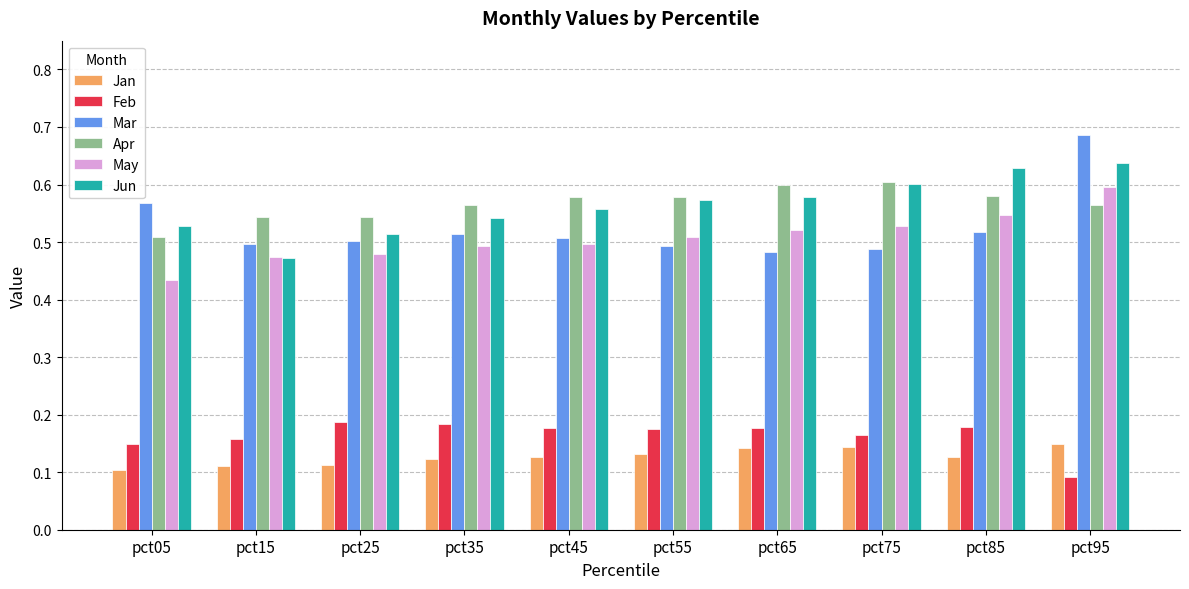

Which series has the widest spread of values?

Mar